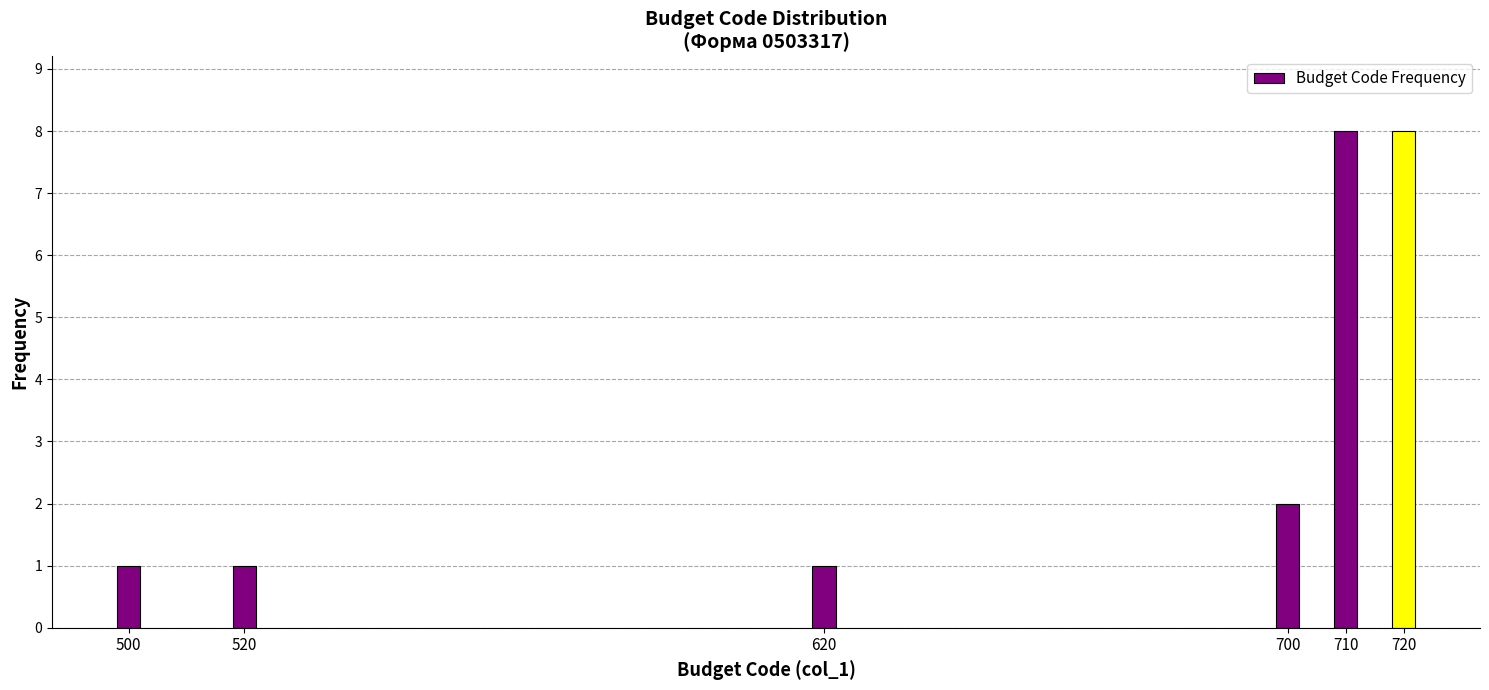

Reading left to right, what are all the values shown in this chart?

1	1	1	2	8	8